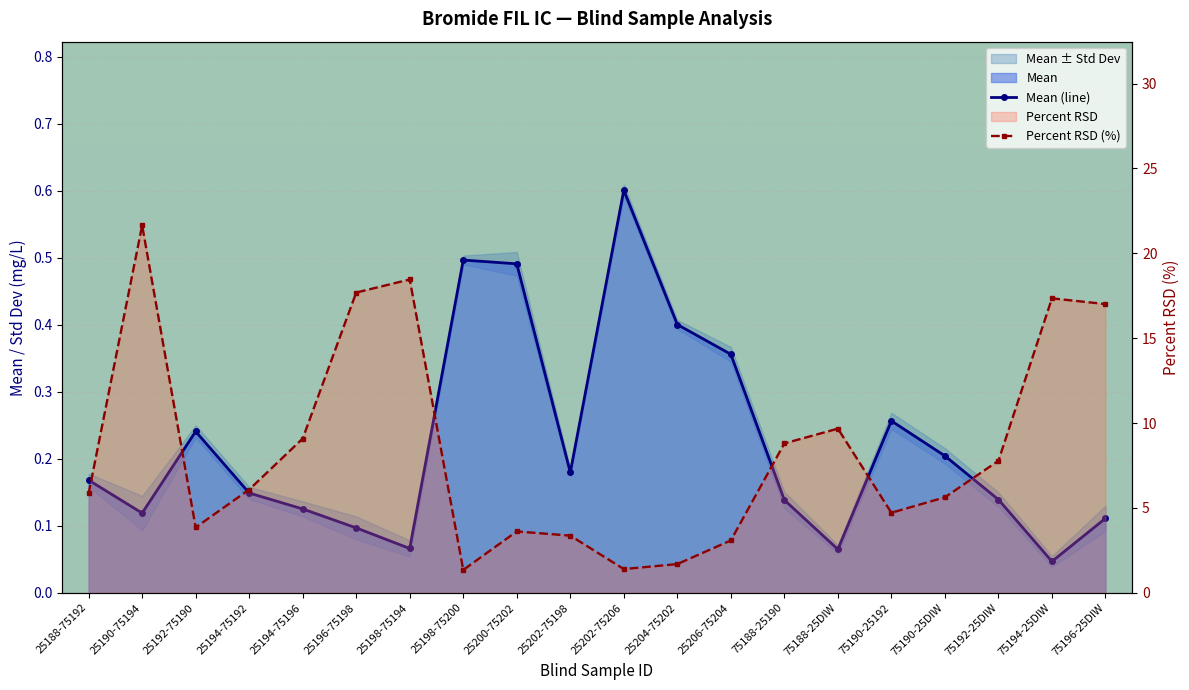

What are all the series names shown in the legend?

Mean (line), Percent RSD (%)